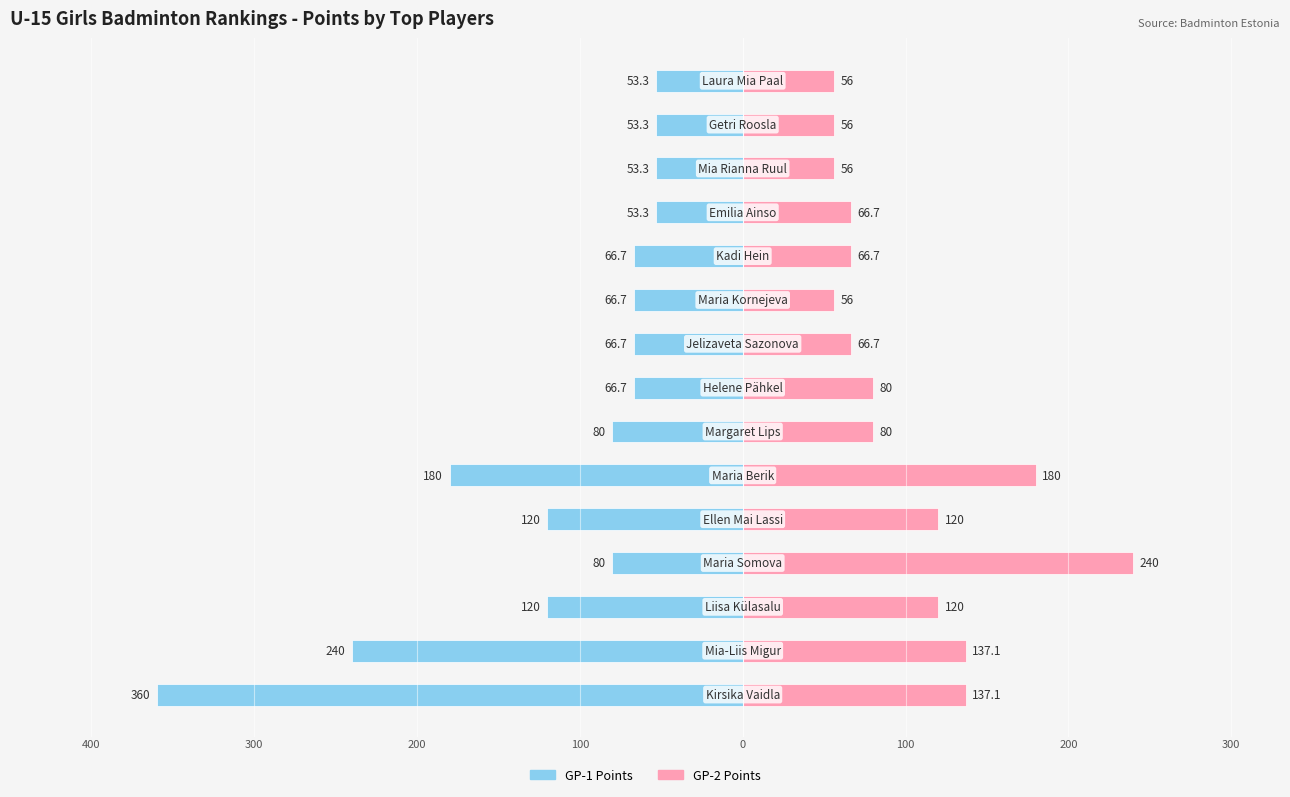

What are all the series names shown in the legend?

GP-1 Points, GP-2 Points